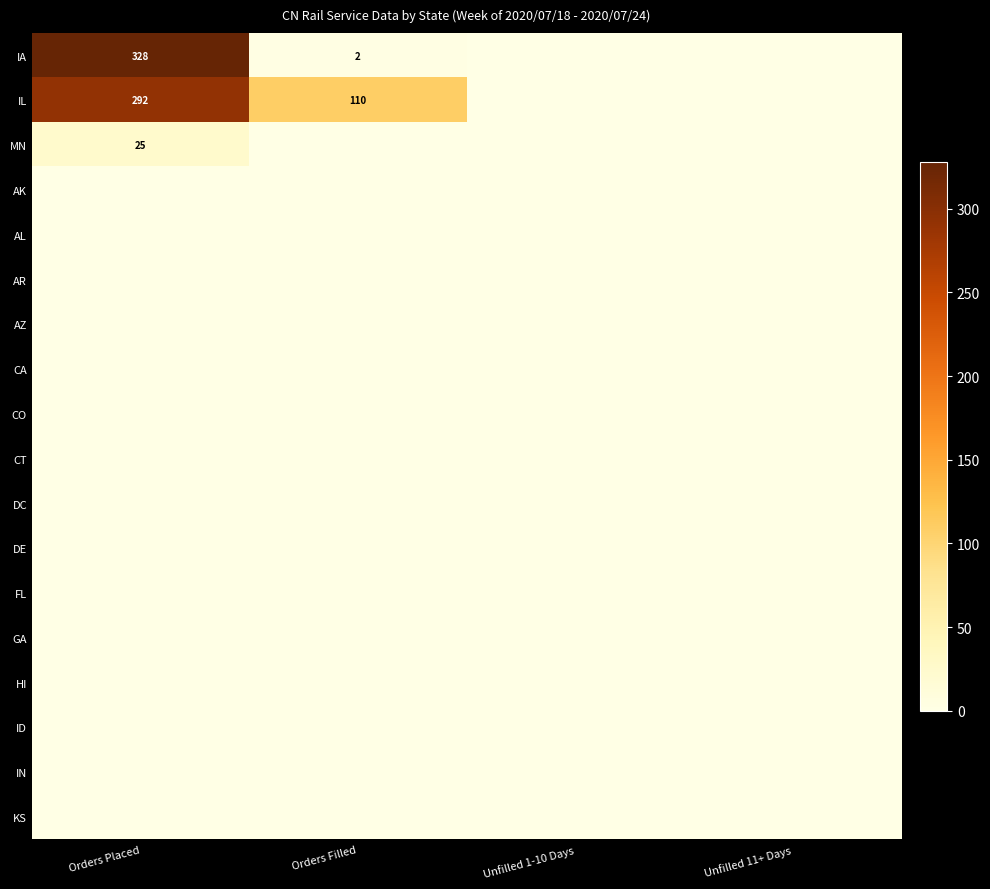

The MN series shows 25 at Orders Placed. True or false?

True